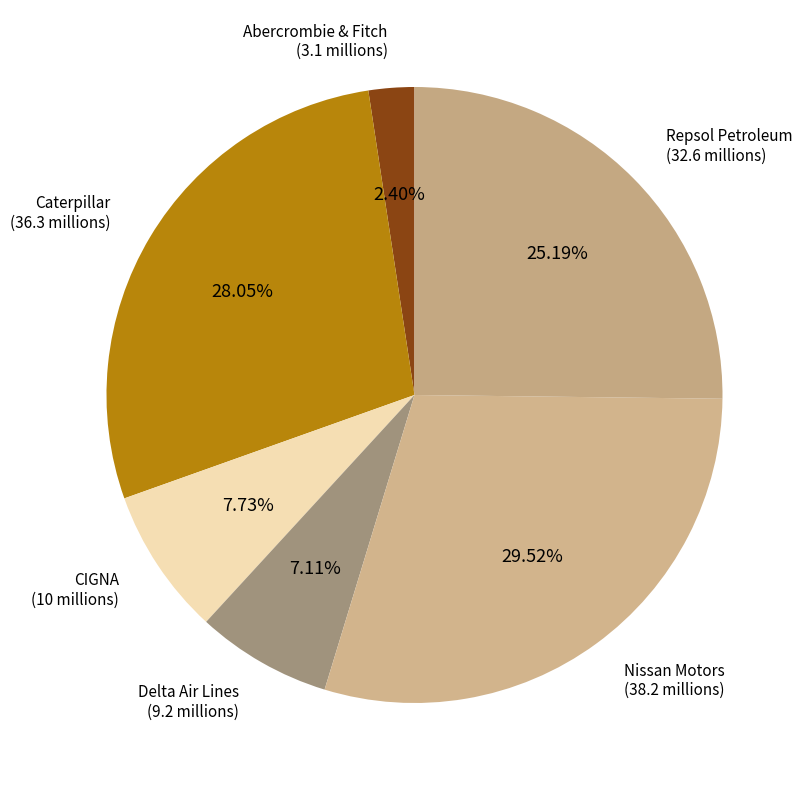

Which category has the biggest portion of the pie?

Nissan Motors